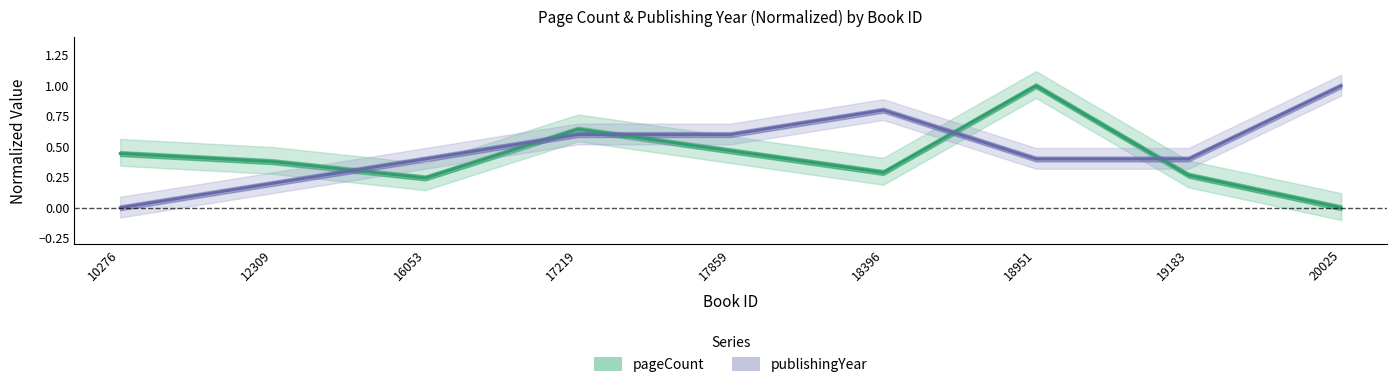

Where is publishingYear nearest to the value 0?

10276